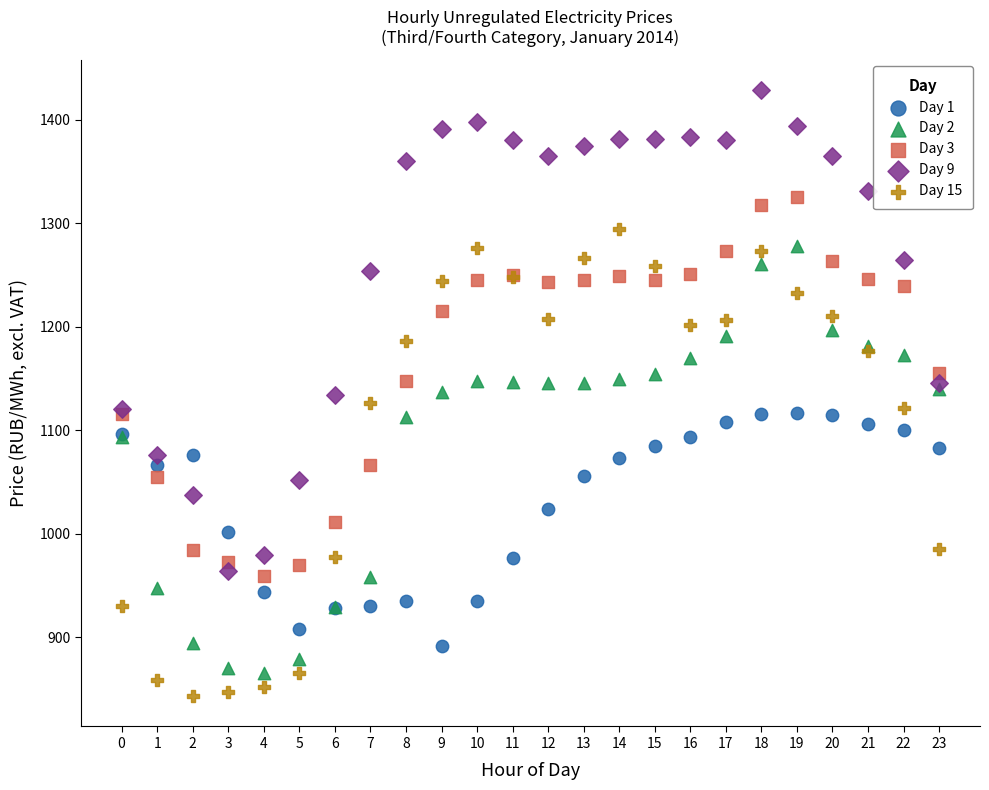

Which series contains the highest Y value?

Day 9